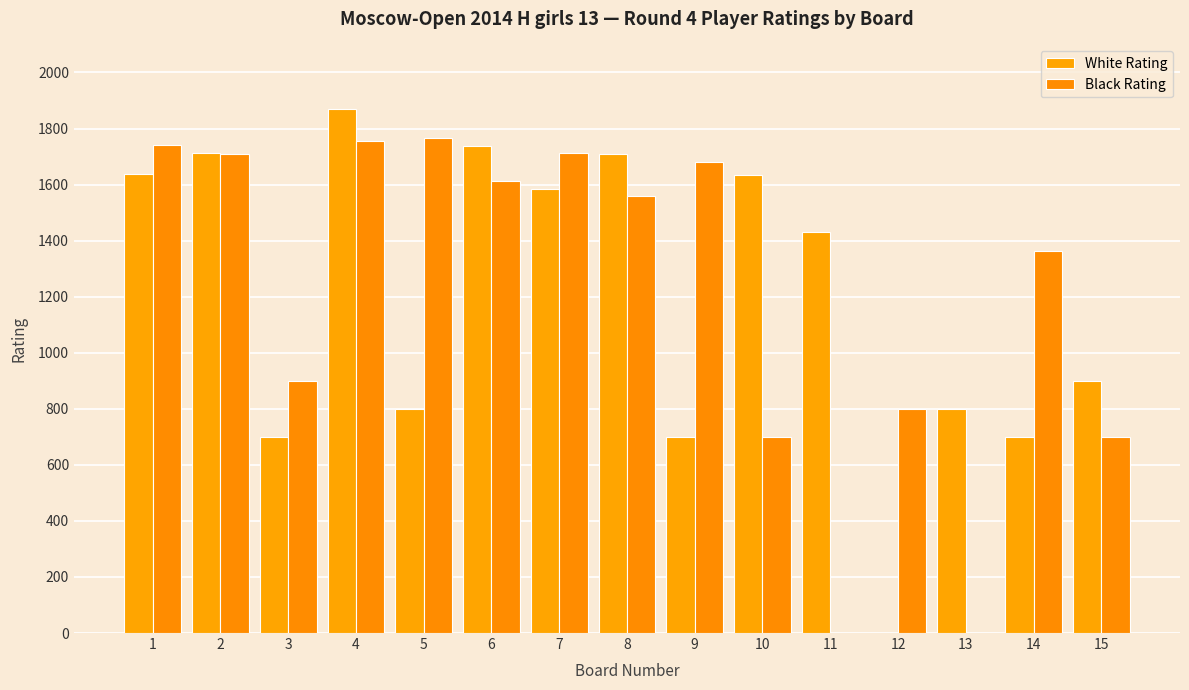

List the series in order of their peak value, lowest first.

Black Rating, White Rating